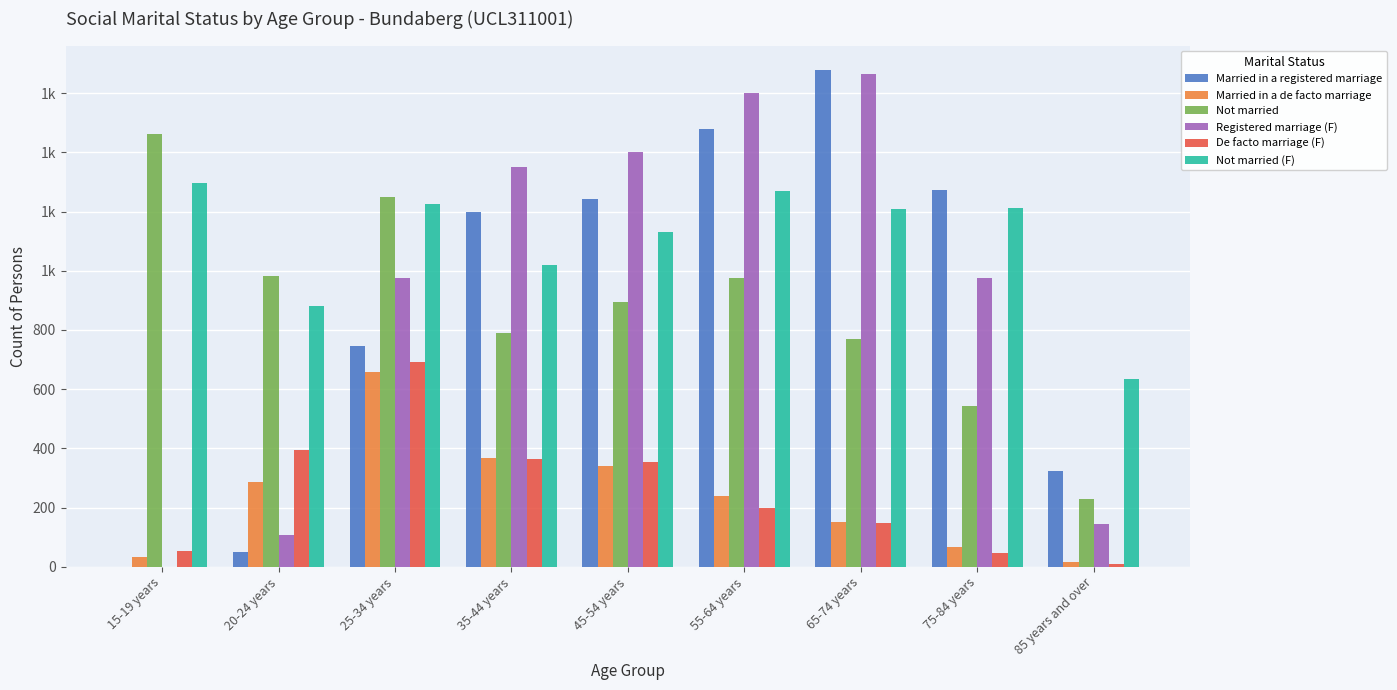

What are all the series names shown in the legend?

Married in a registered marriage, Married in a de facto marriage, Not married, Registered marriage (F), De facto marriage (F), Not married (F)